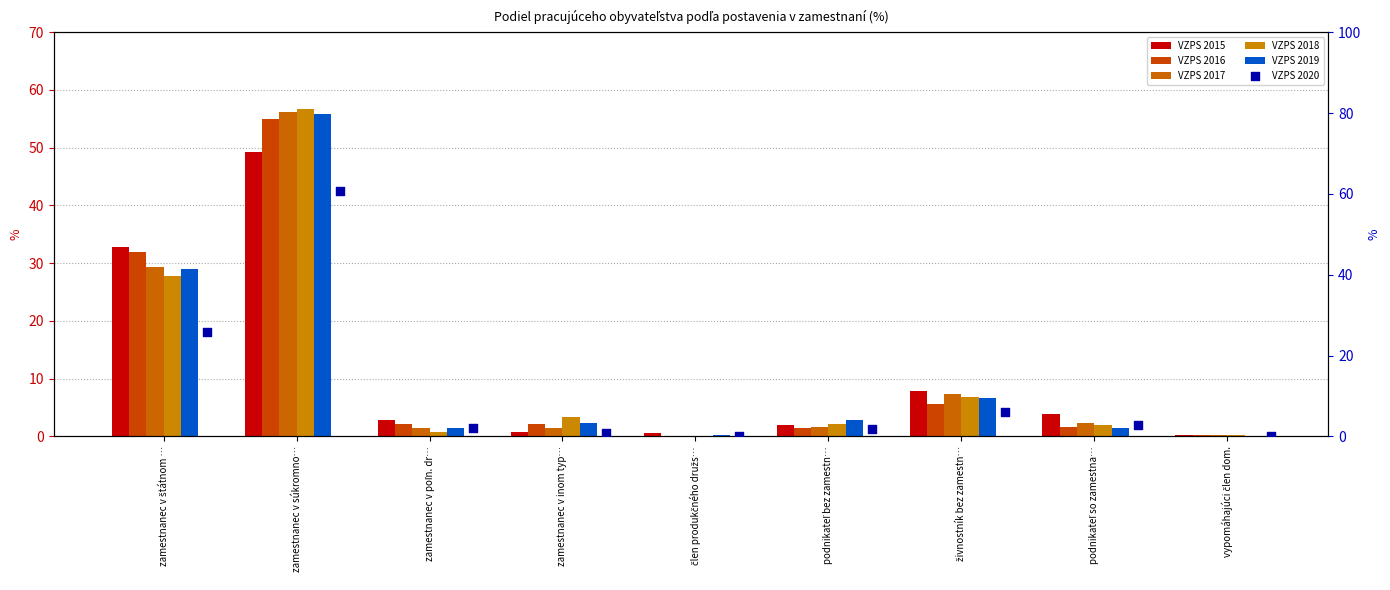

At which category is the sum across all series the highest?

zamestnanec v súkromno…